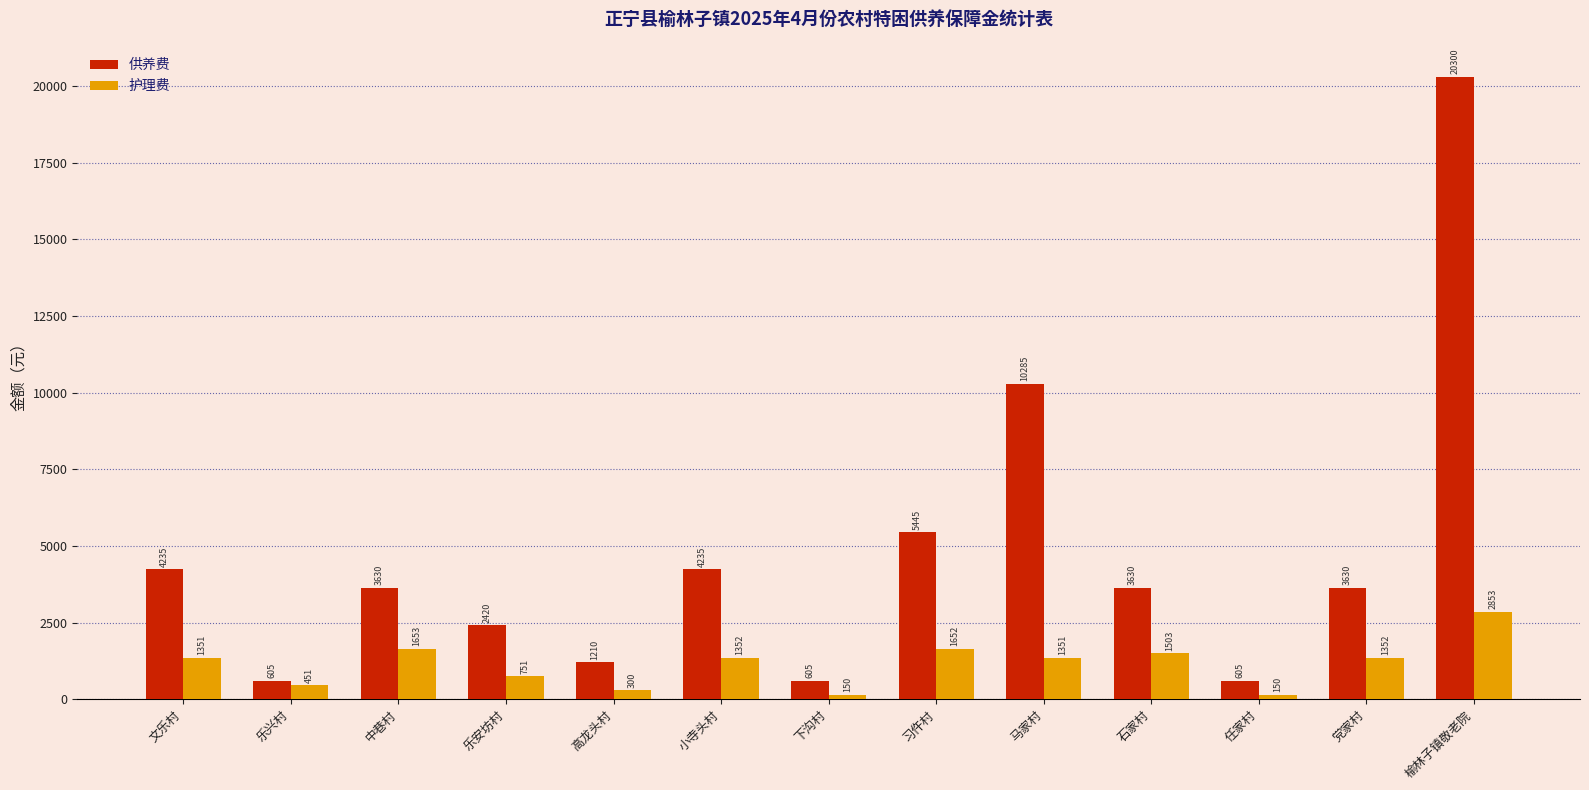

What is the smallest value displayed?

150